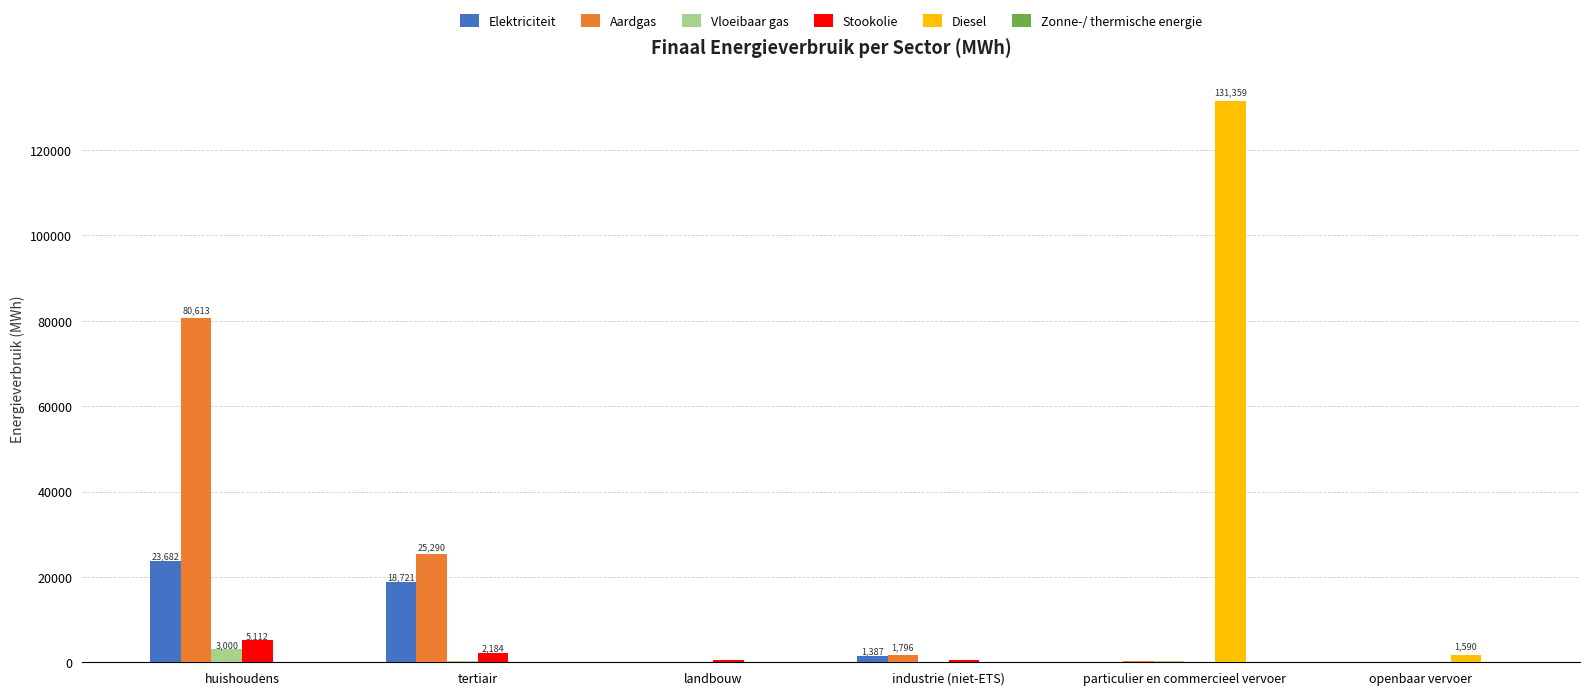

The Diesel series shows 0.0 at huishoudens. True or false?

True